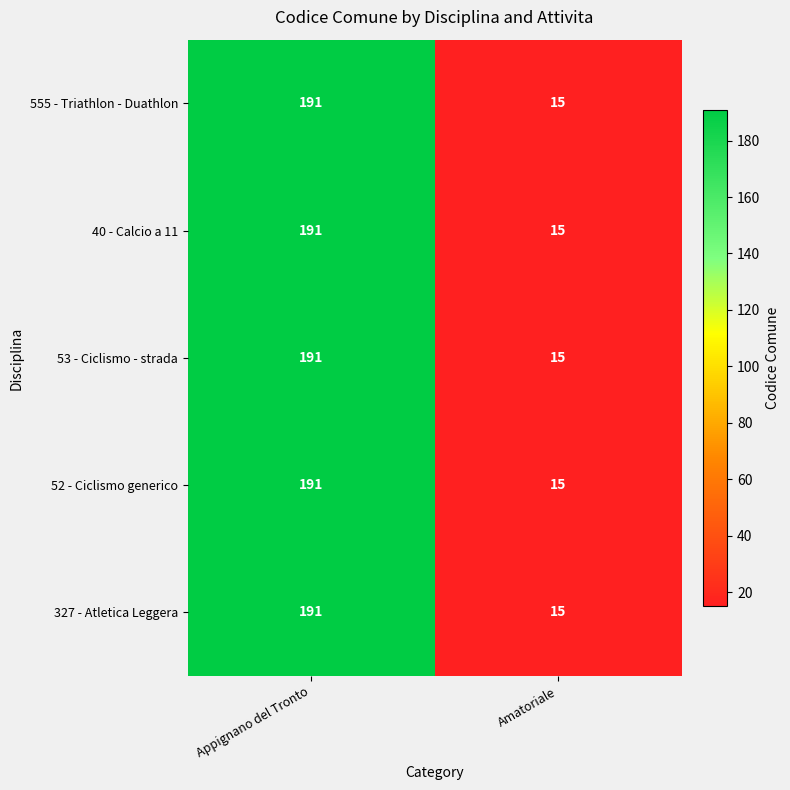

At which category is the sum across all series the highest?

Appignano del Tronto